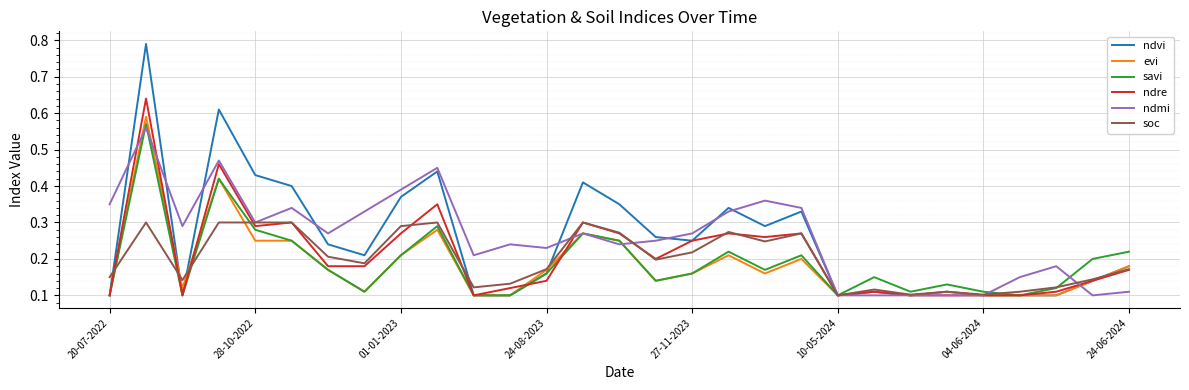

Which series has the widest spread of values?

ndvi